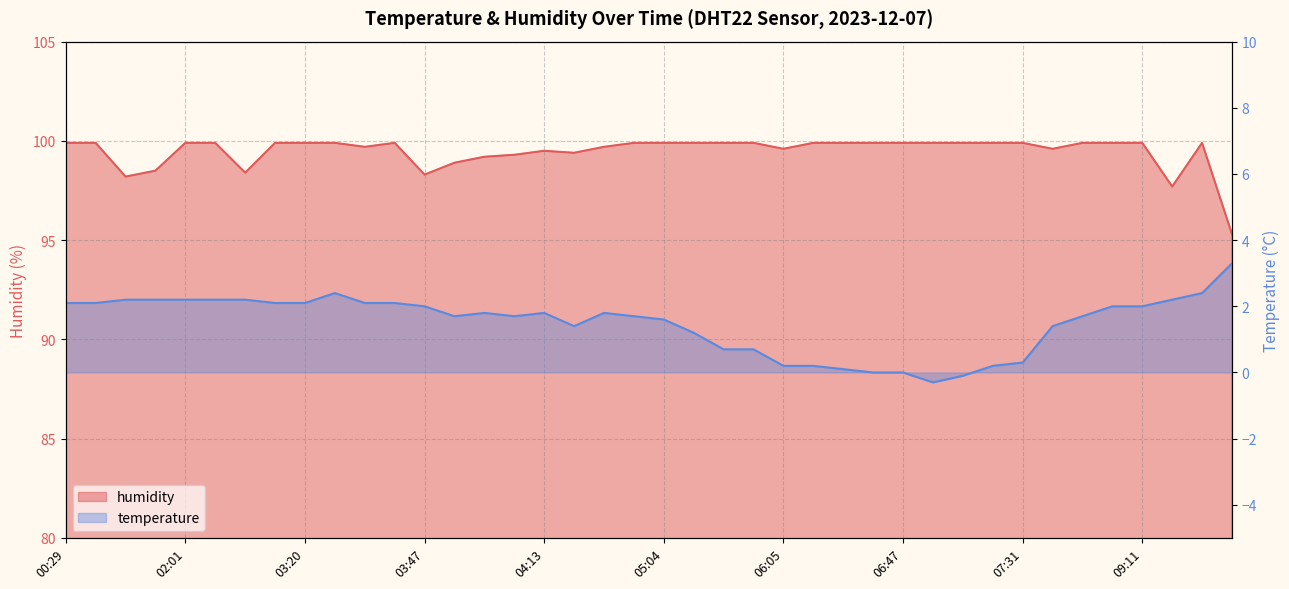

Which series has the largest range (max minus min)?

humidity